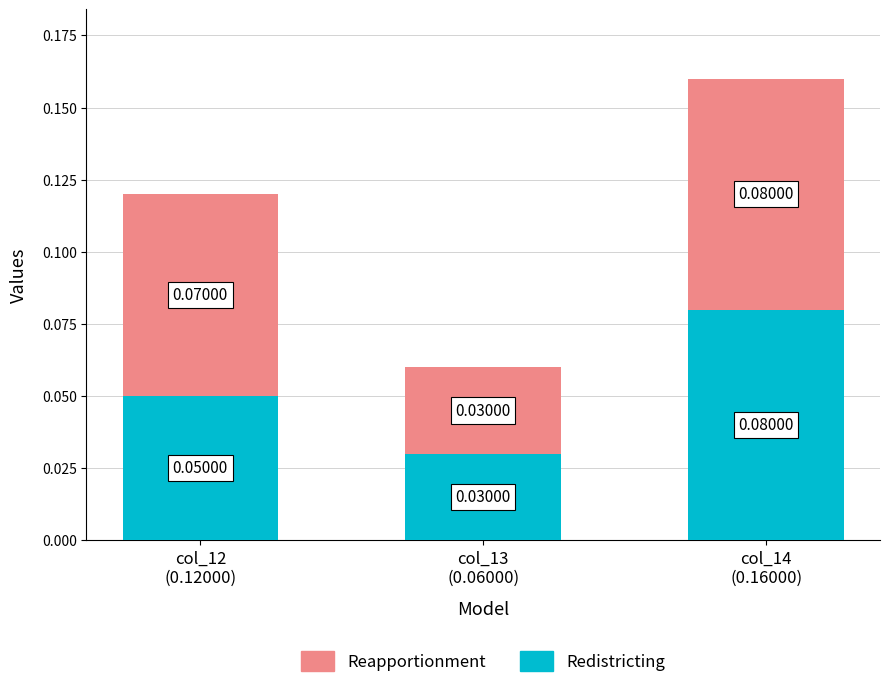

What are all the series names shown in the legend?

Reapportionment, Redistricting